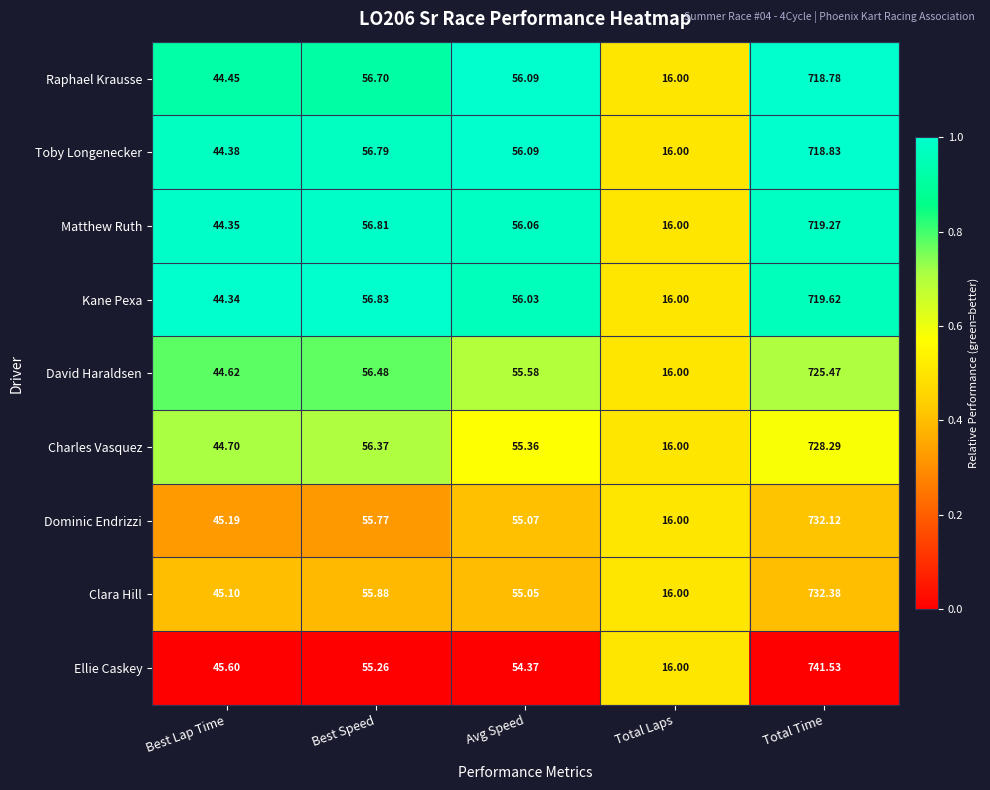

Which label corresponds to the largest value in the chart?

Total Time